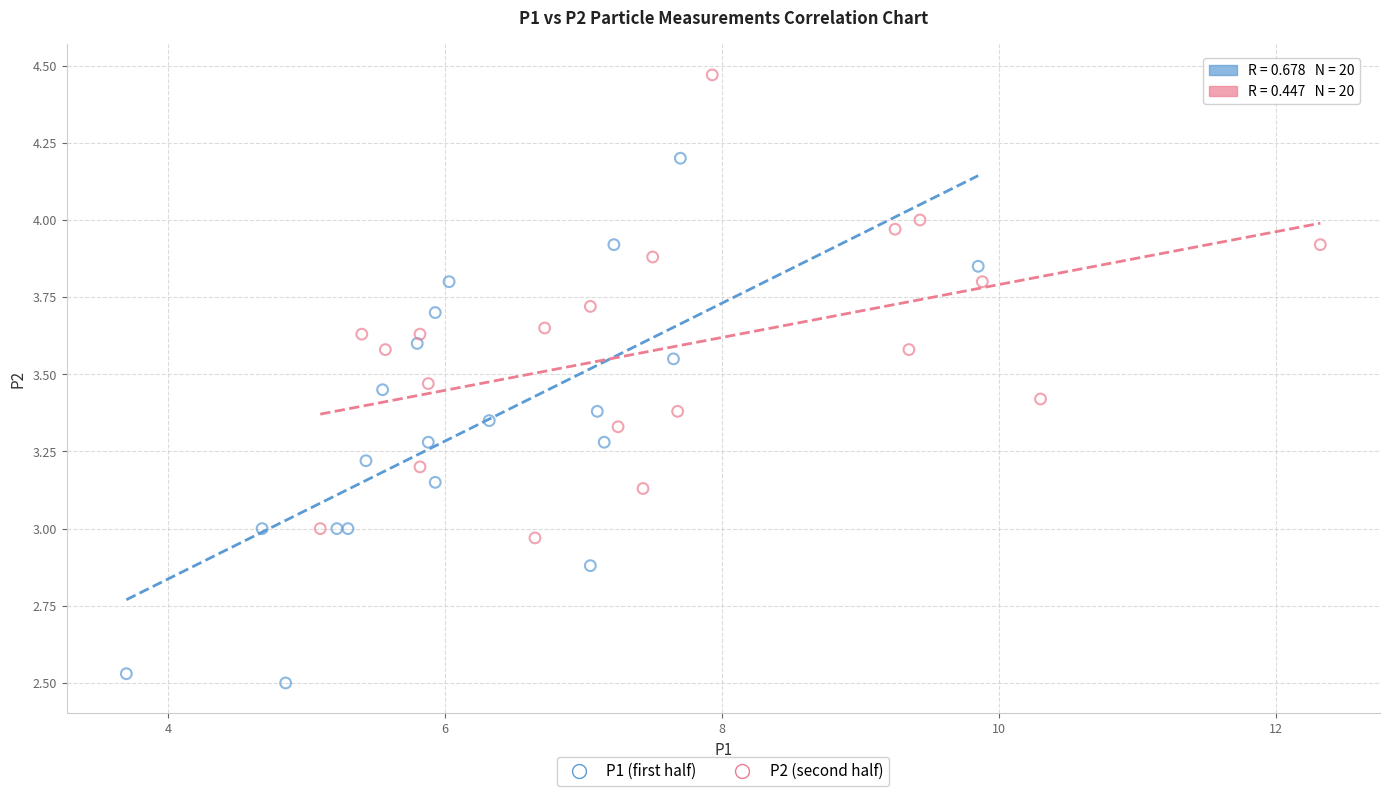

Which series contains the highest Y value?

P2 (second half)